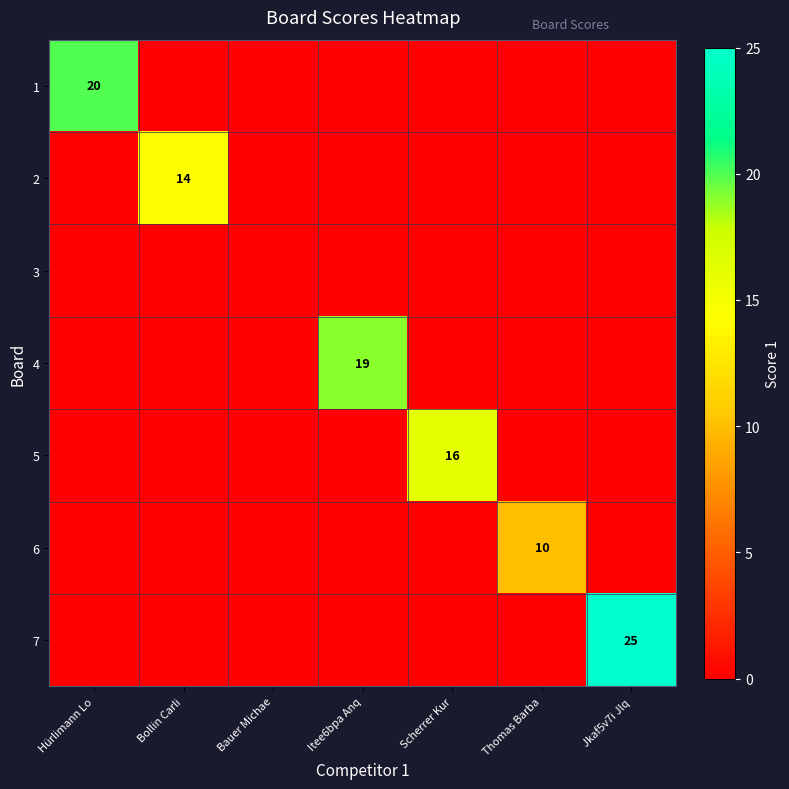

True or false: 2 has a value of 14 at Bollin Carli.

True